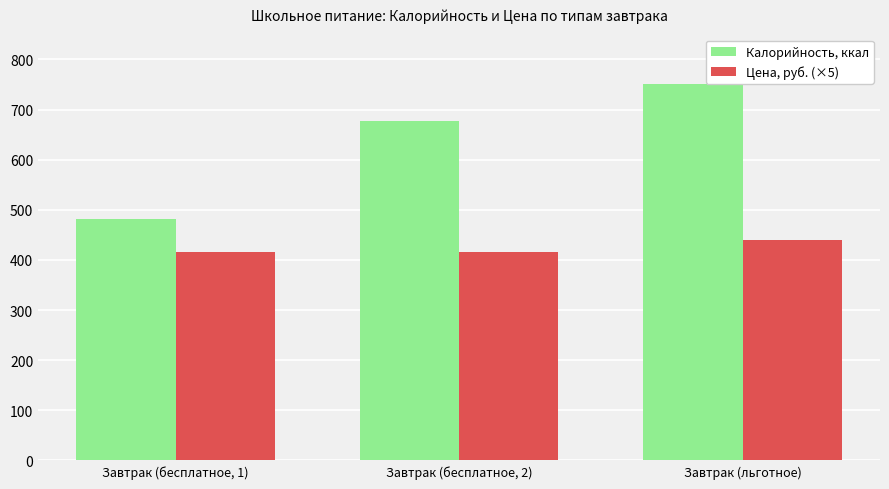

Count the number of data series in this chart.

2